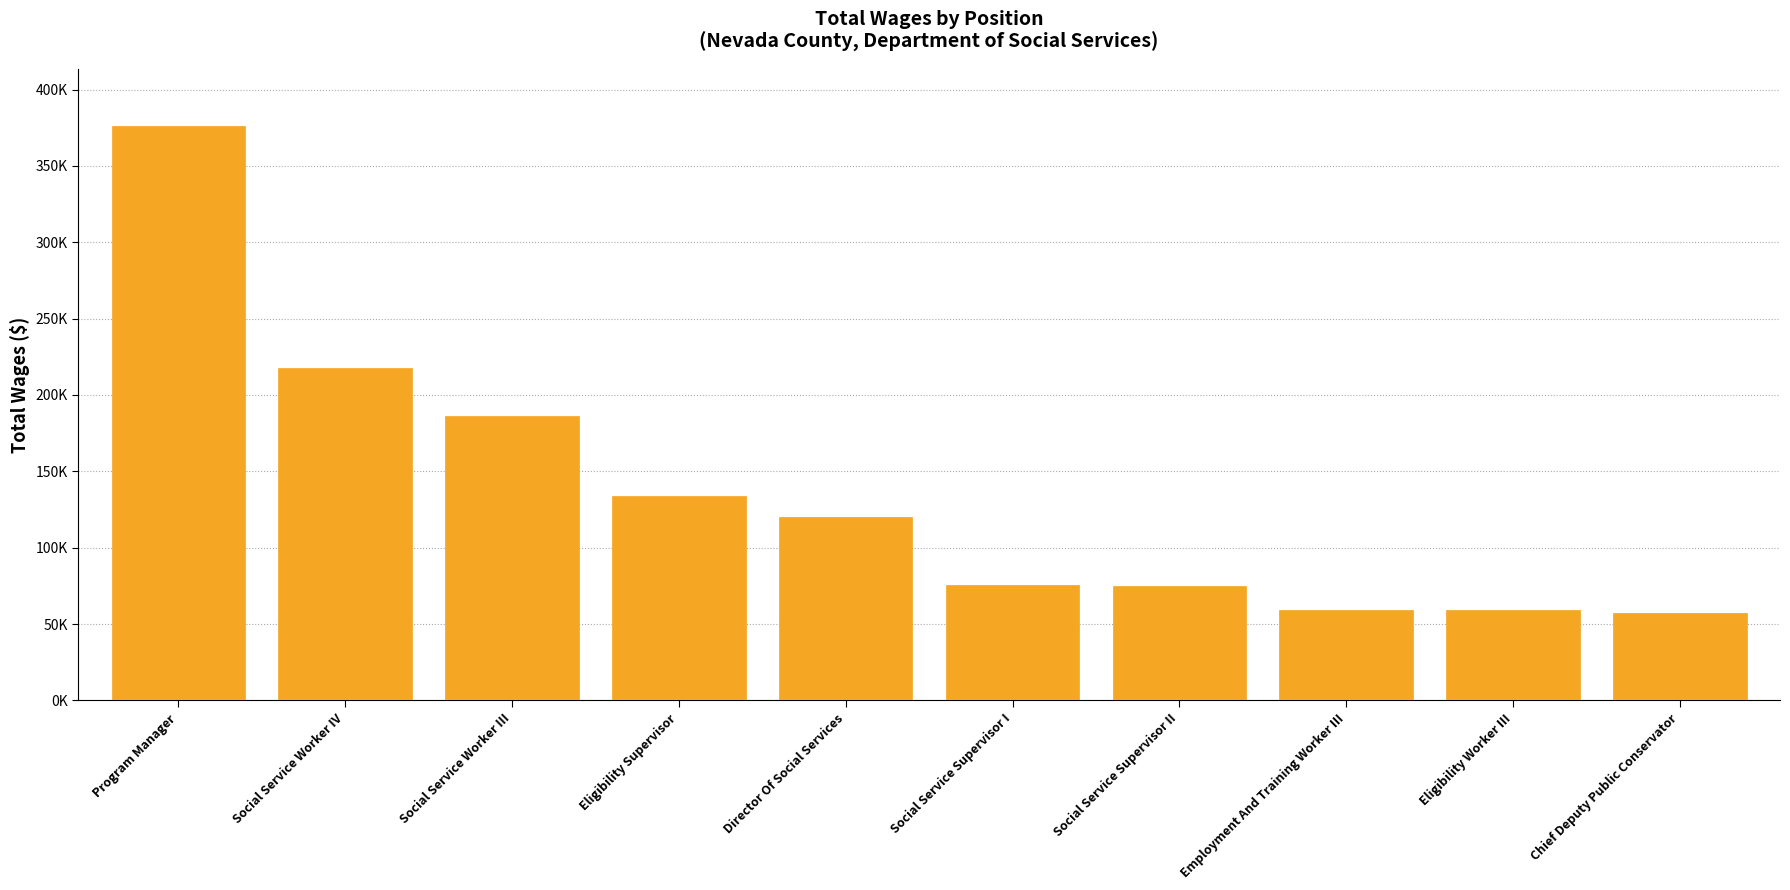

Reading left to right, transcribe all the data shown in this chart.

Program Manager=375868	Social Service Worker IV=217701	Social Service Worker III=185998	Eligibility Supervisor=133605	Director Of Social Services=120432	Social Service Supervisor I=75616	Social Service Supervisor II=75247	Employment And Training Worker III=58958	Eligibility Worker III=58910	Chief Deputy Public Conservator=57004